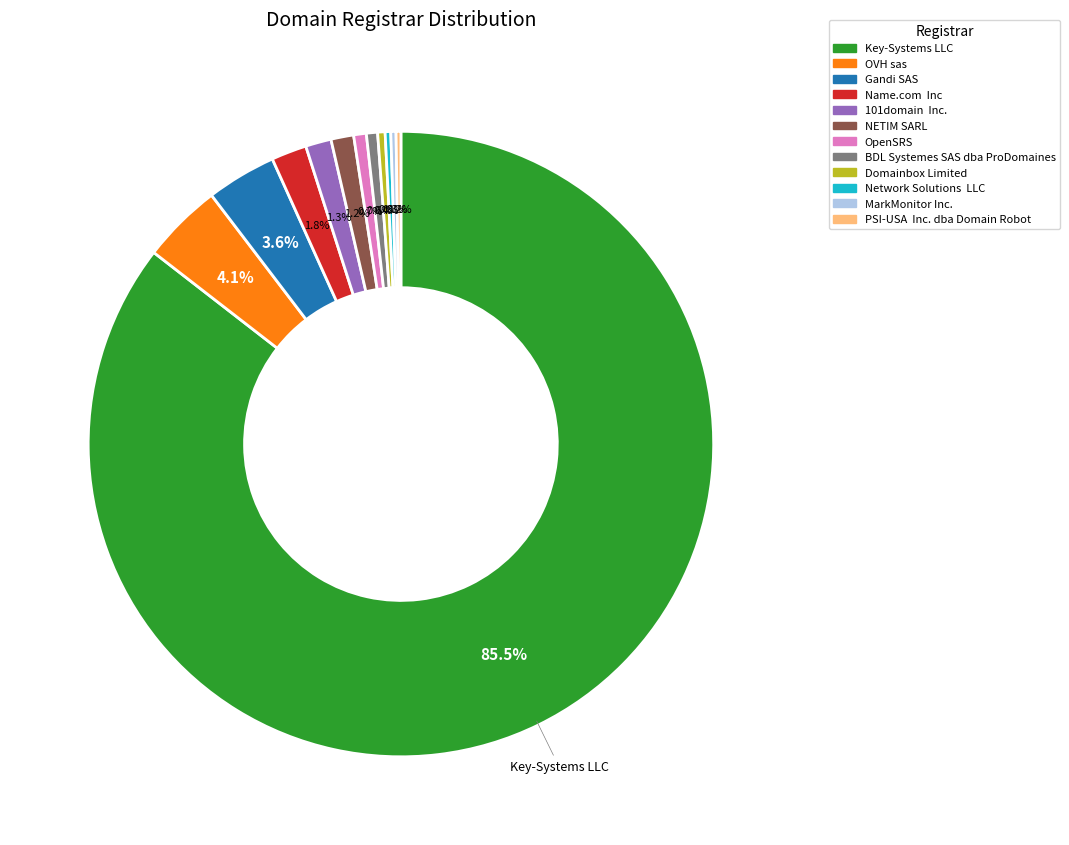

Between Key-Systems LLC and BDL Systemes SAS dba ProDomaines, which is larger?

Key-Systems LLC